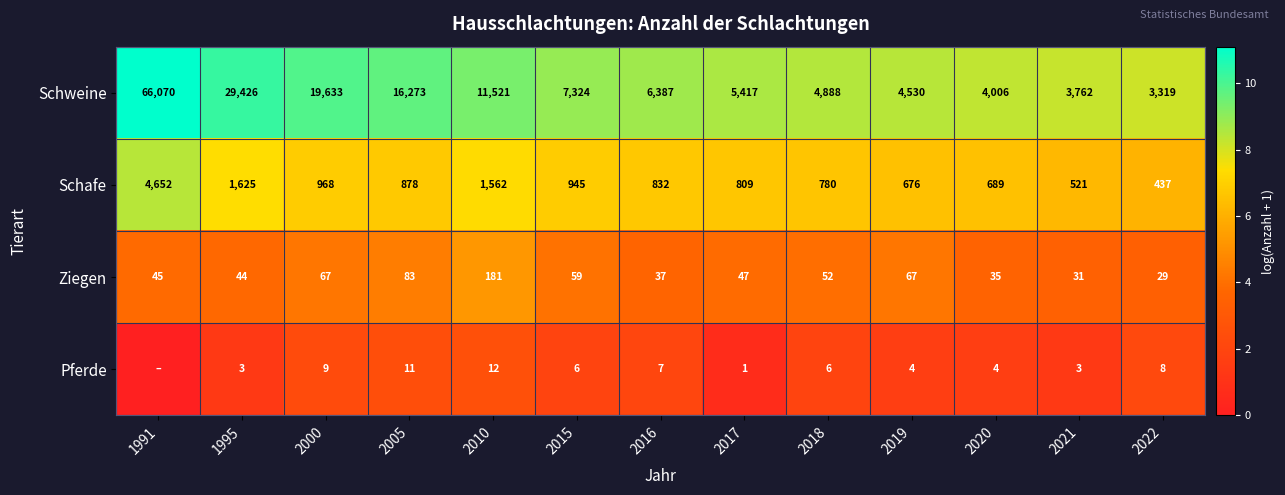

What is the difference between the highest and lowest values at 2000?

19624